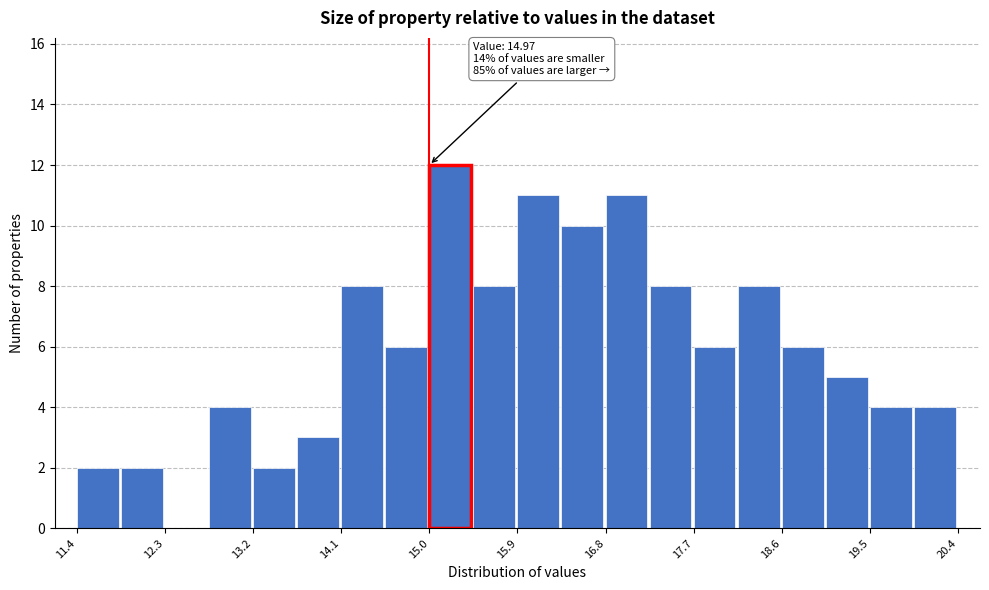

Which range on the x-axis has the tallest bar?

14.97 to 15.42